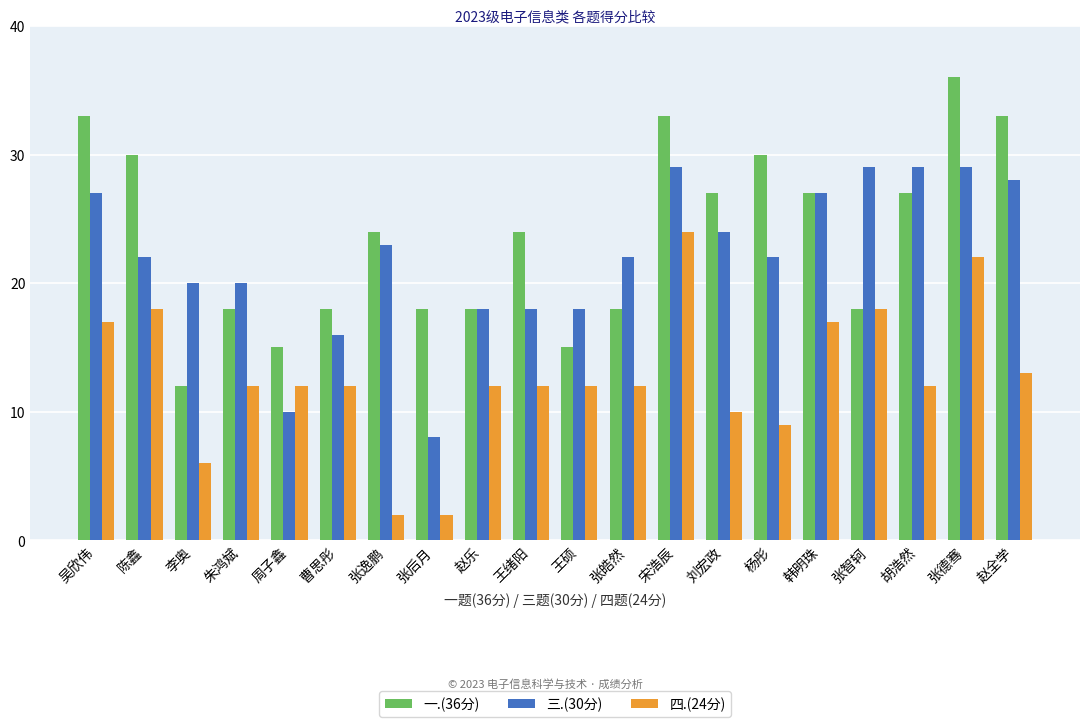

What is the value of the 四.(24分) bar at the 16th from the left?

17